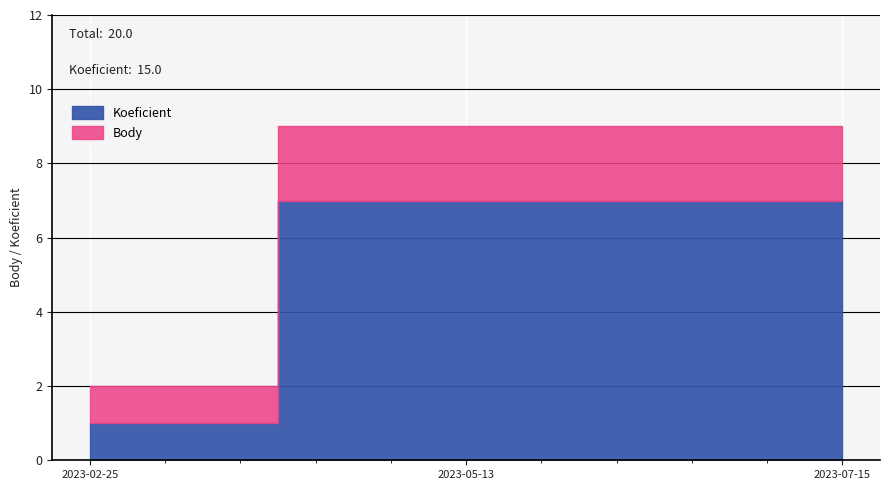

The value of Koeficient at 2023-05-13 is 7. True or false?

True